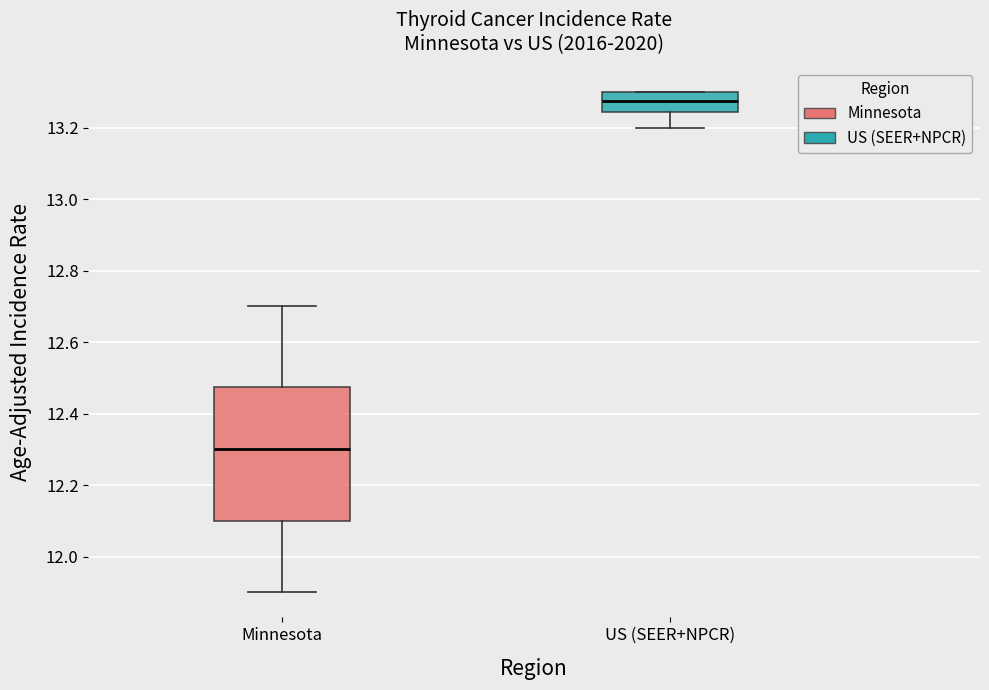

Which box is the tallest, from its lower edge to its upper edge?

Minnesota